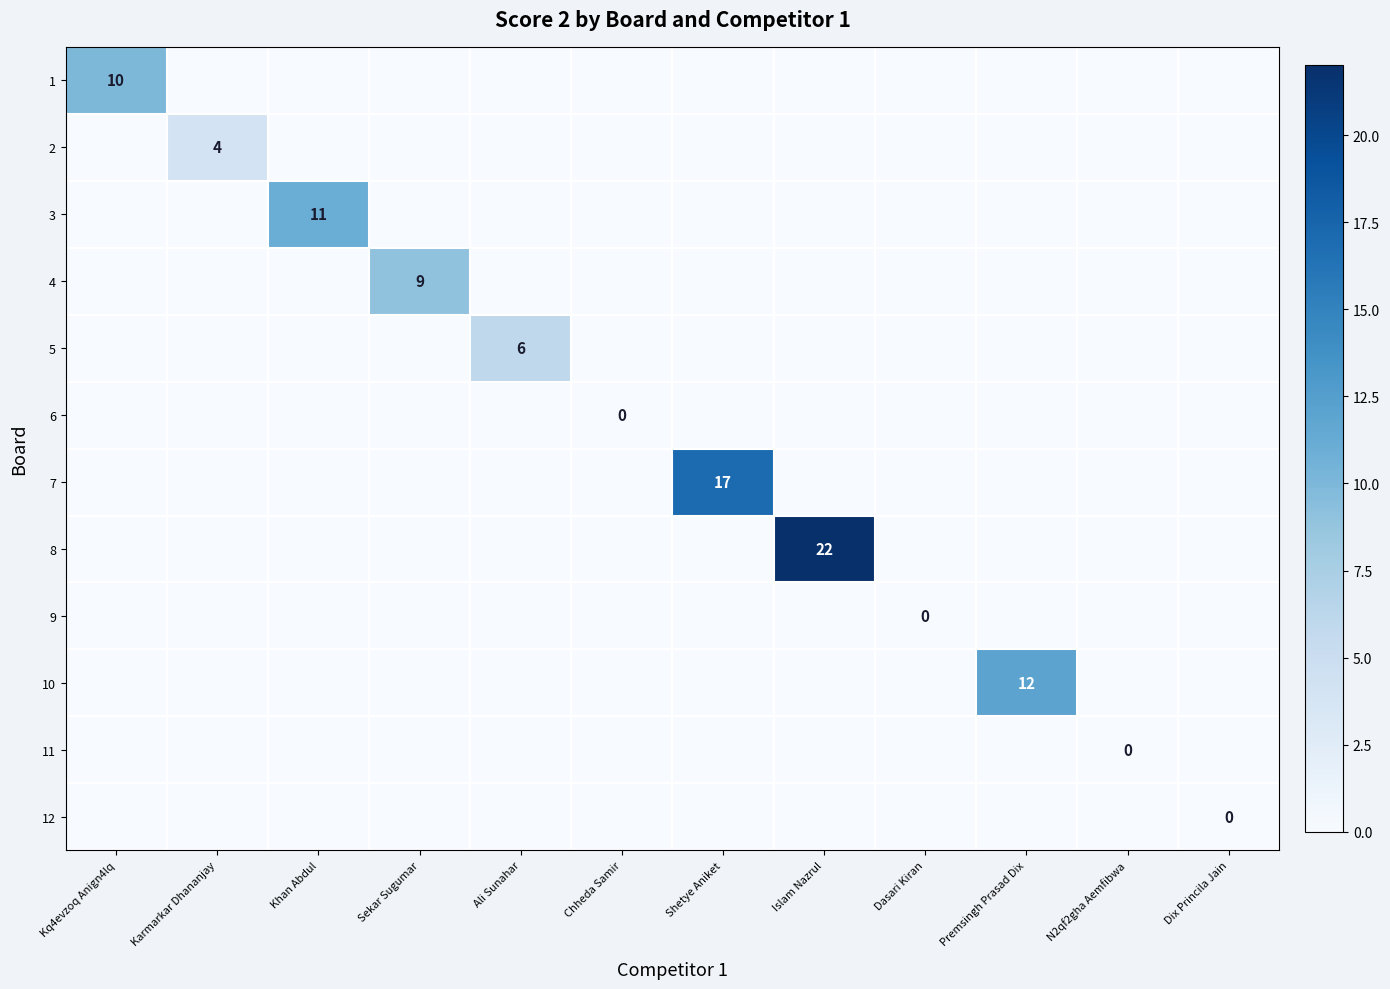

What is the total value across all series at Kq4evzoq Anign4lq?

10